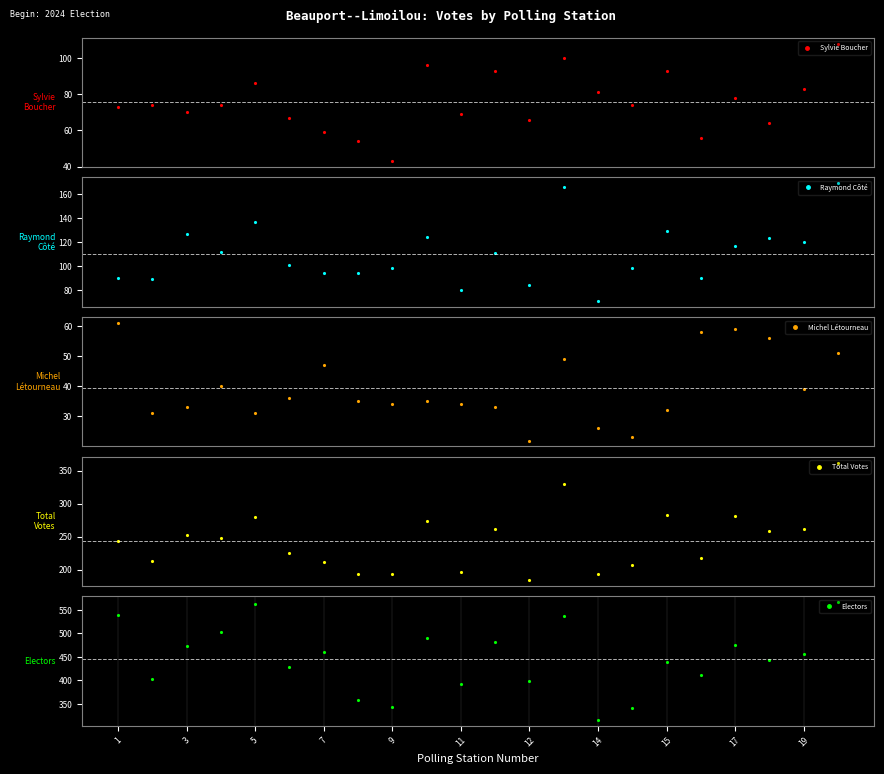

How many interior local valleys does the Raymond Côté series have?

7